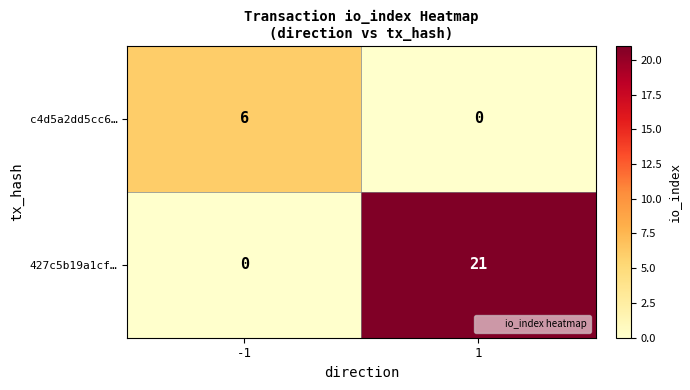

List the series in order of their overall mean, highest first.

427c5b19a1cf…, c4d5a2dd5cc6…